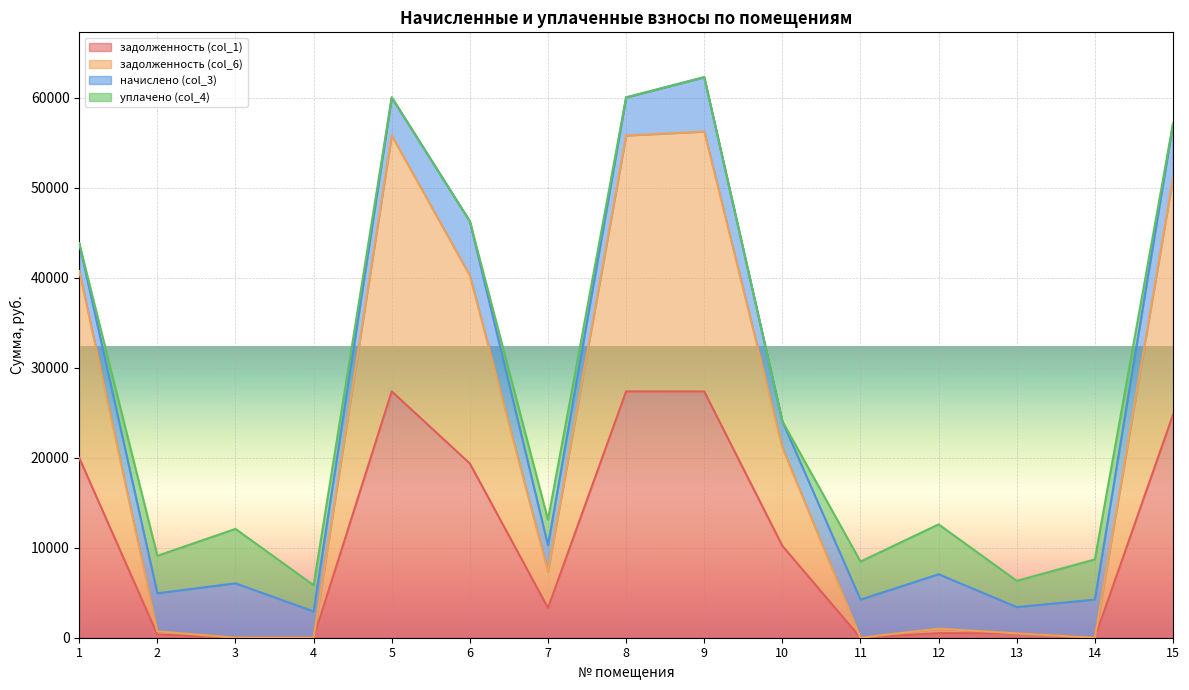

What is the total value across all series at 1?

43848.5